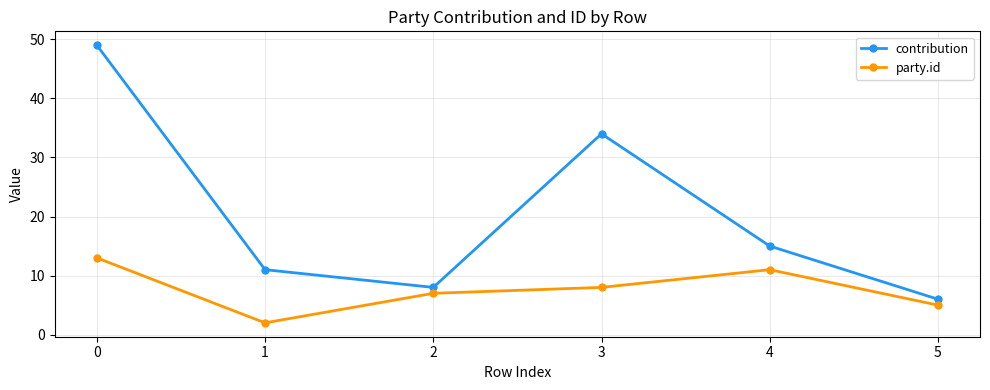

At which category does contribution reach its first local valley?

2